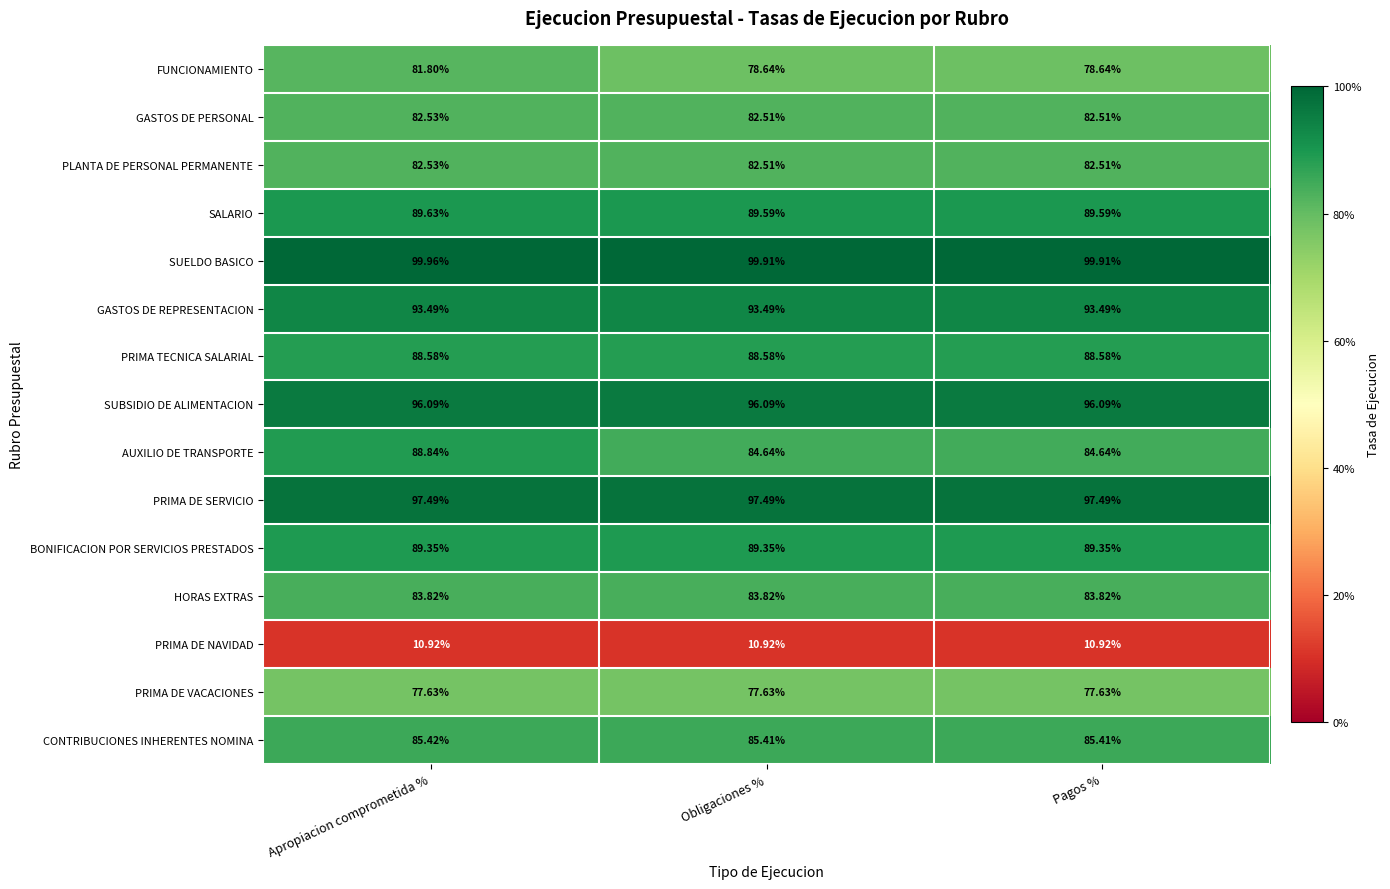

Between Apropiacion comprometida % and Pagos %, which series saw the biggest shift?

AUXILIO DE TRANSPORTE